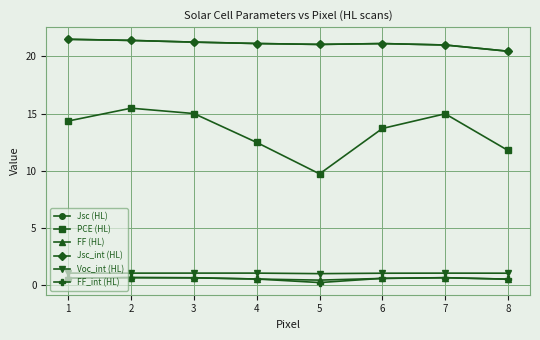

Which series has the largest range (max minus min)?

PCE (HL)